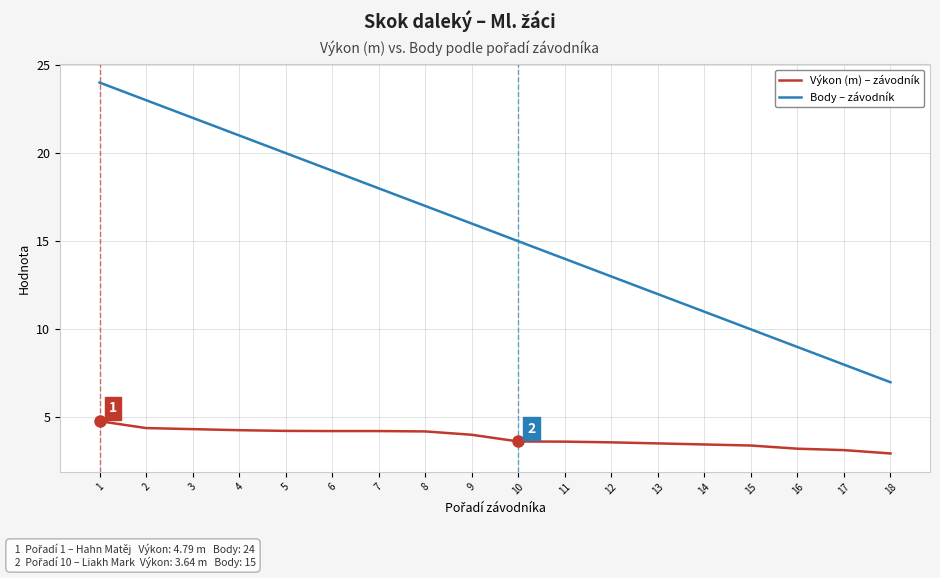

At 17, list the series in order from largest to smallest.

Body – závodník, Výkon (m) – závodník